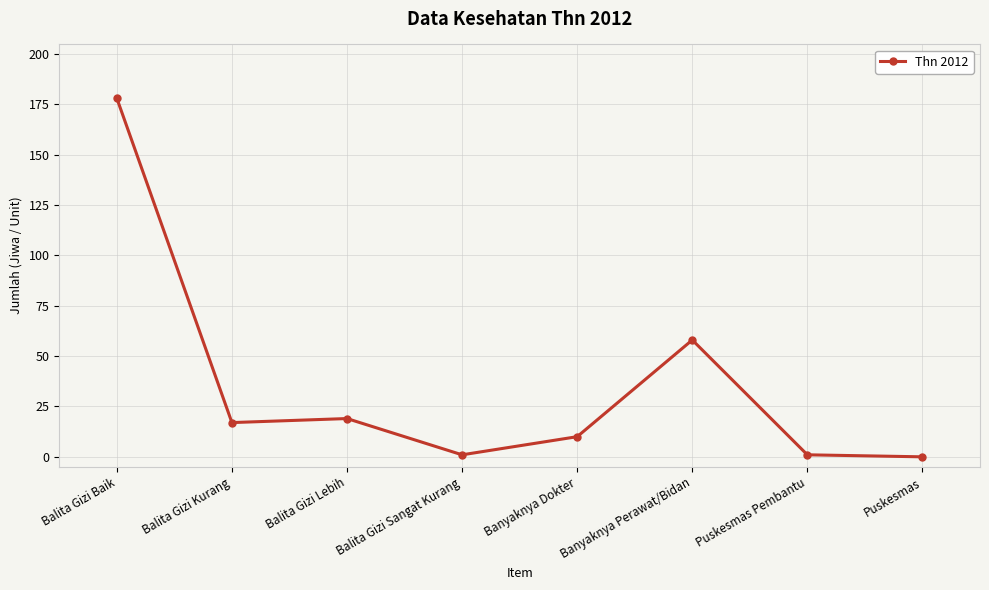

Is it true that the value at Banyaknya Perawat/Bidan is 82?

False